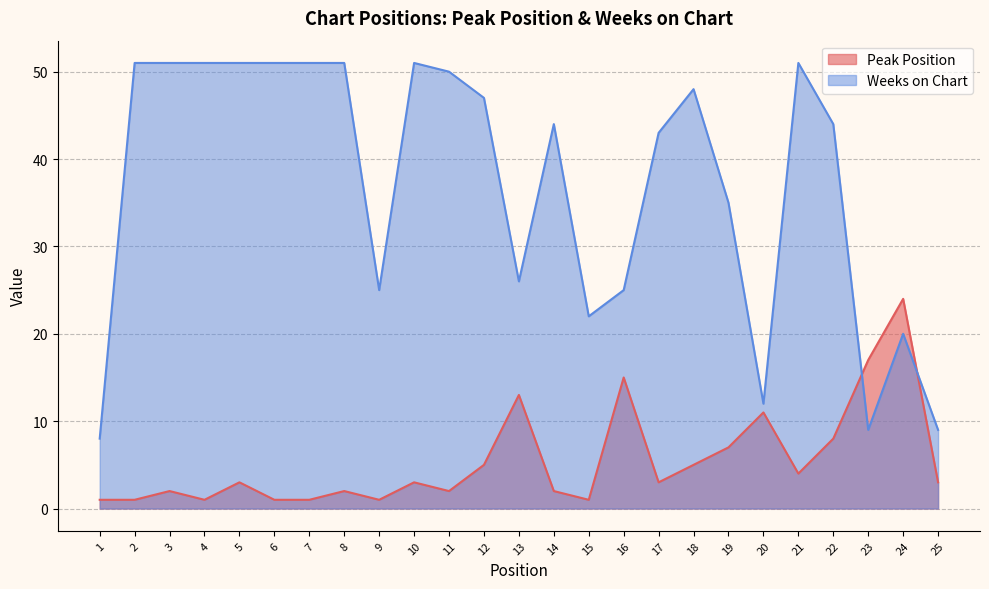

List the series in order of their peak value, lowest first.

Peak Position, Weeks on Chart